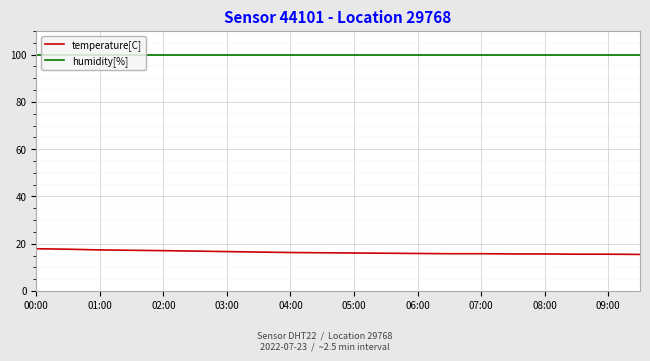

List the series in order of their peak value, lowest first.

temperature[C], humidity[%]